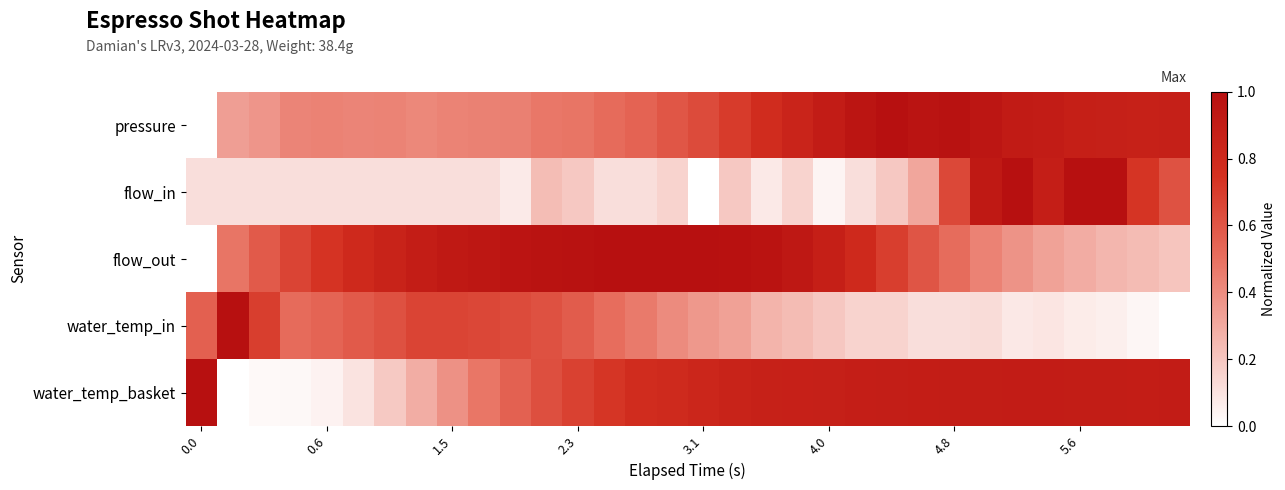

Which series has the largest total across all categories?

flow_out